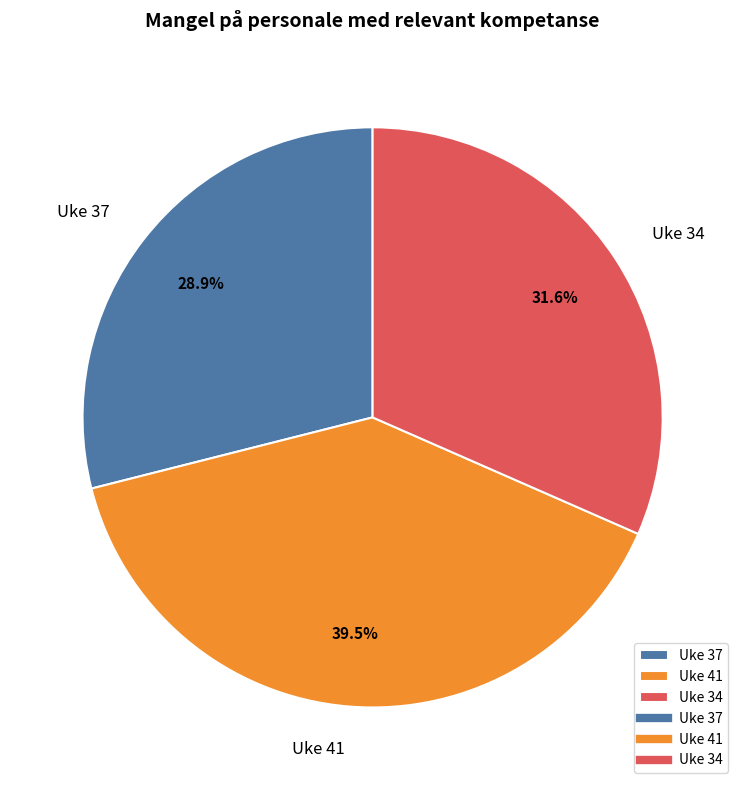

What percentage is the Uke 37 slice, to the nearest percent?

29%